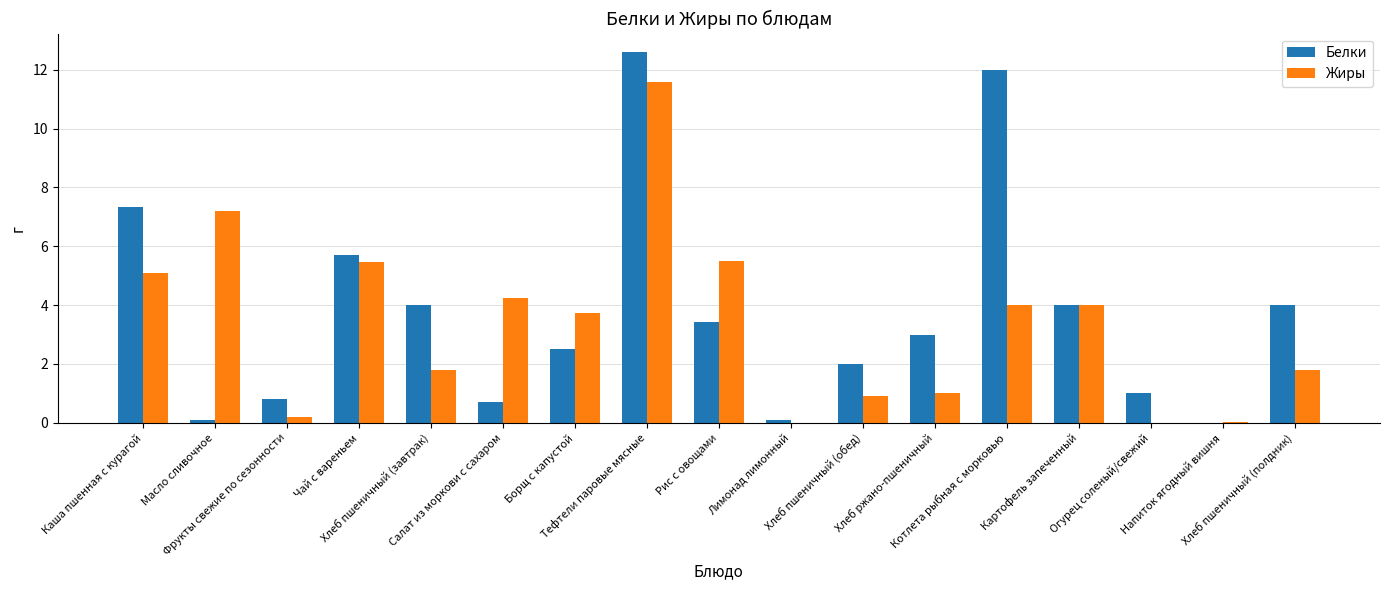

Is the value of Белки at Хлеб пшеничный (завтрак) greater than the value of Жиры at Фрукты свежие по сезонности?

Yes